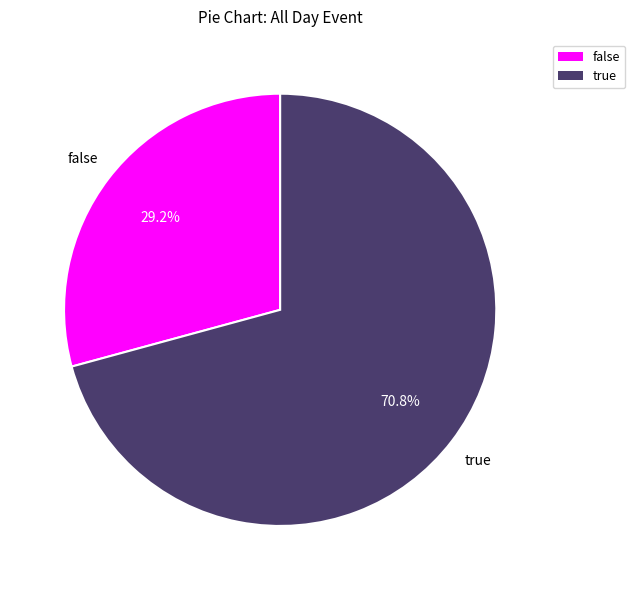

To the nearest percent, what percentage of the pie is true?

71%